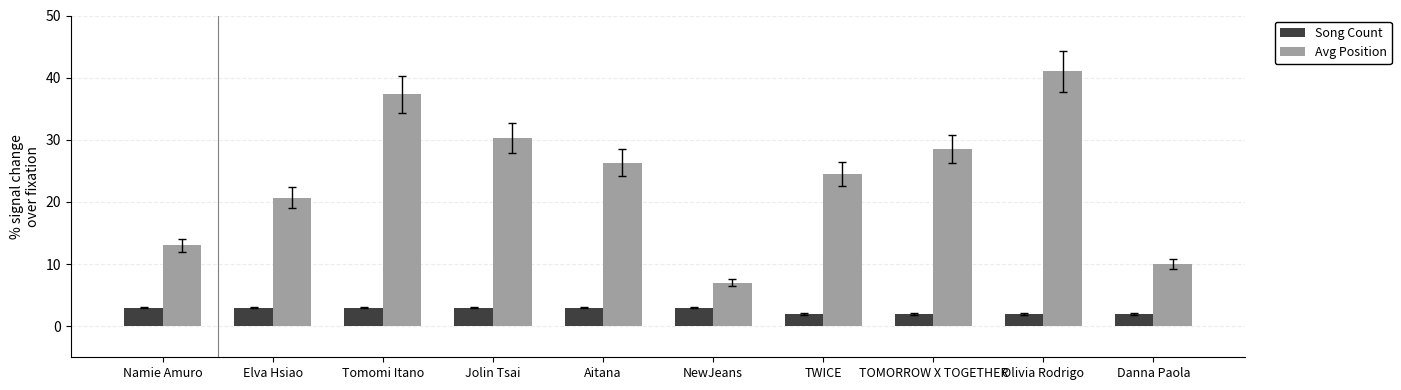

Count the number of data series in this chart.

2